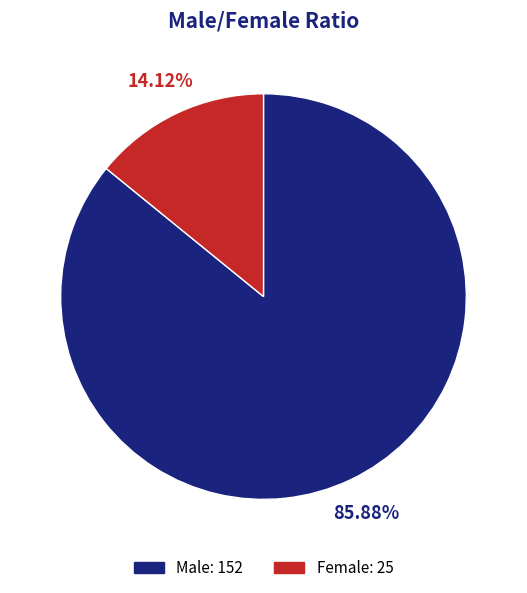

Is there any slice that represents more than half of the pie?

Yes